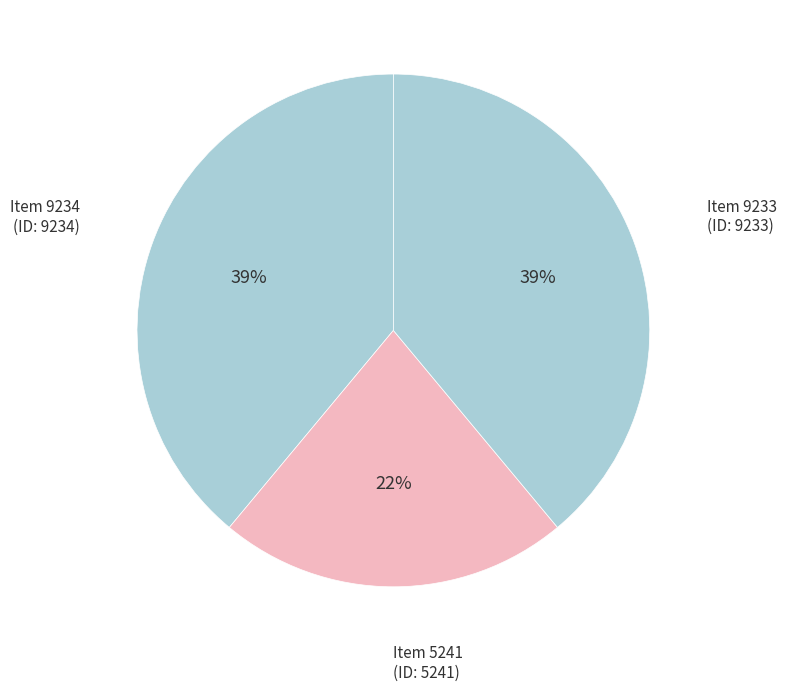

Is there a majority slice in this chart?

No